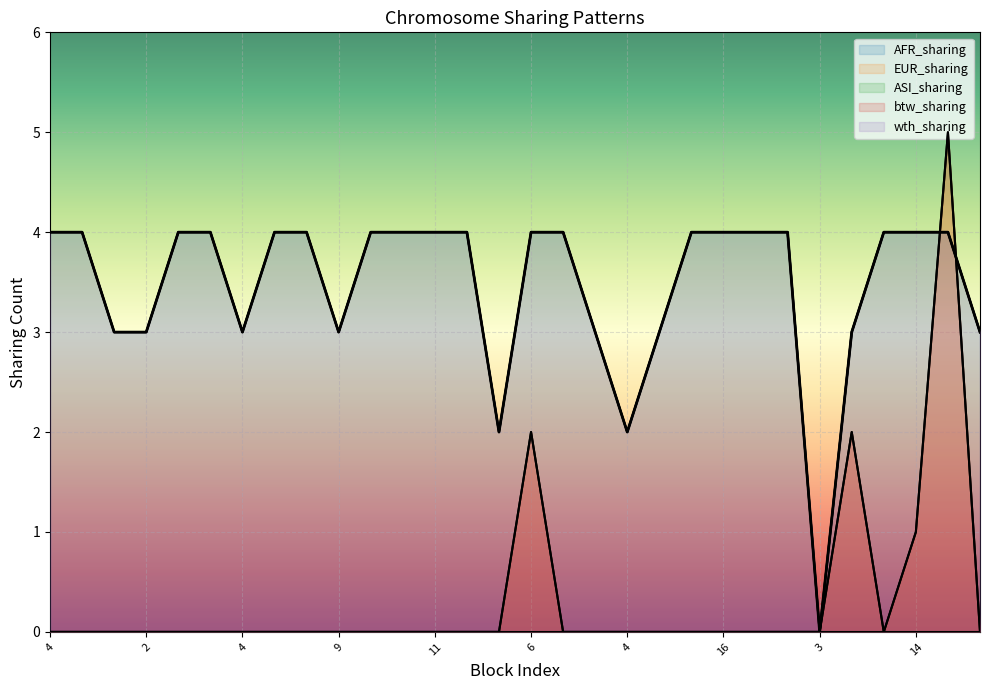

How many intersections are there between EUR_sharing and AFR_sharing?

2